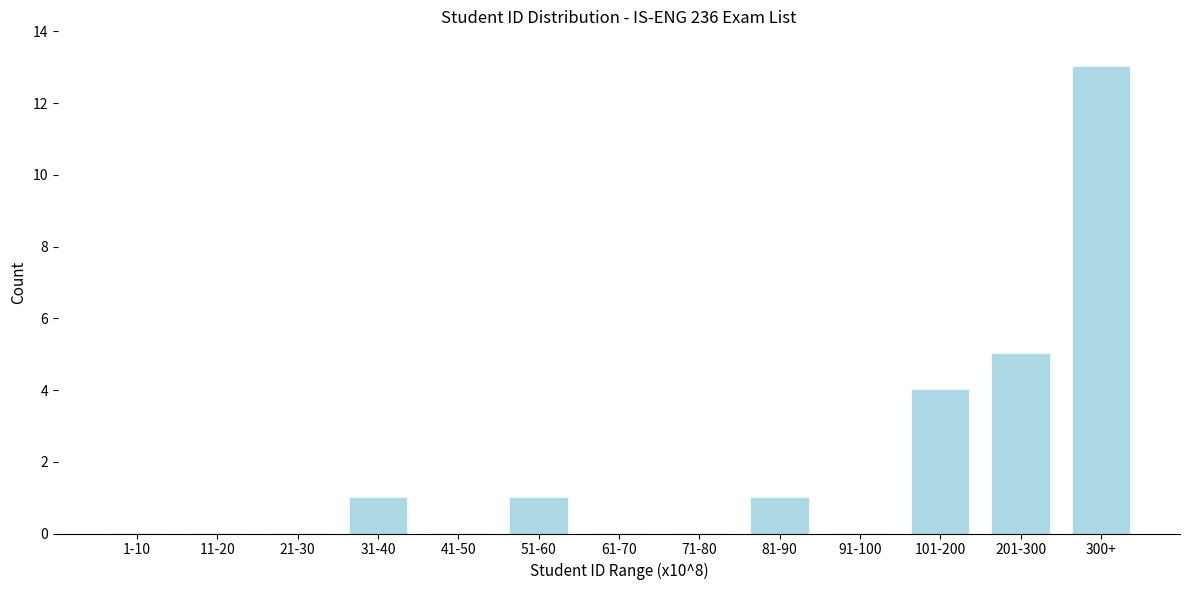

Reading left to right, transcribe all the data shown in this chart.

1-10=0	11-20=0	21-30=0	31-40=1	41-50=0	51-60=1	61-70=0	71-80=0	81-90=1	91-100=0	101-200=4	201-300=5	300+=13